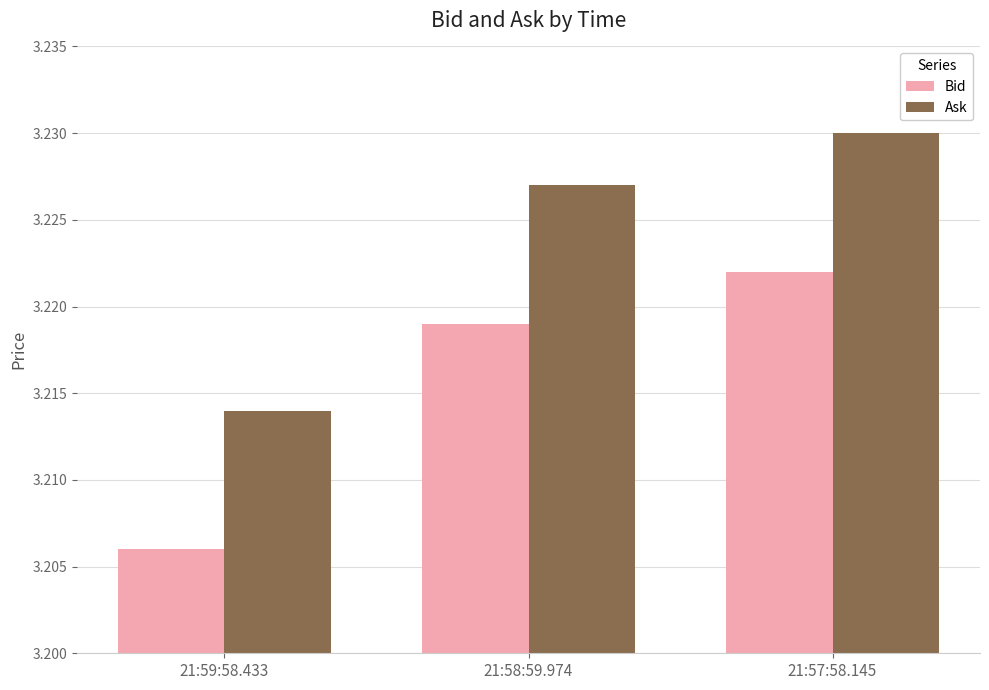

Is it true that Bid equals 1.7 at 21:58:59.974?

False